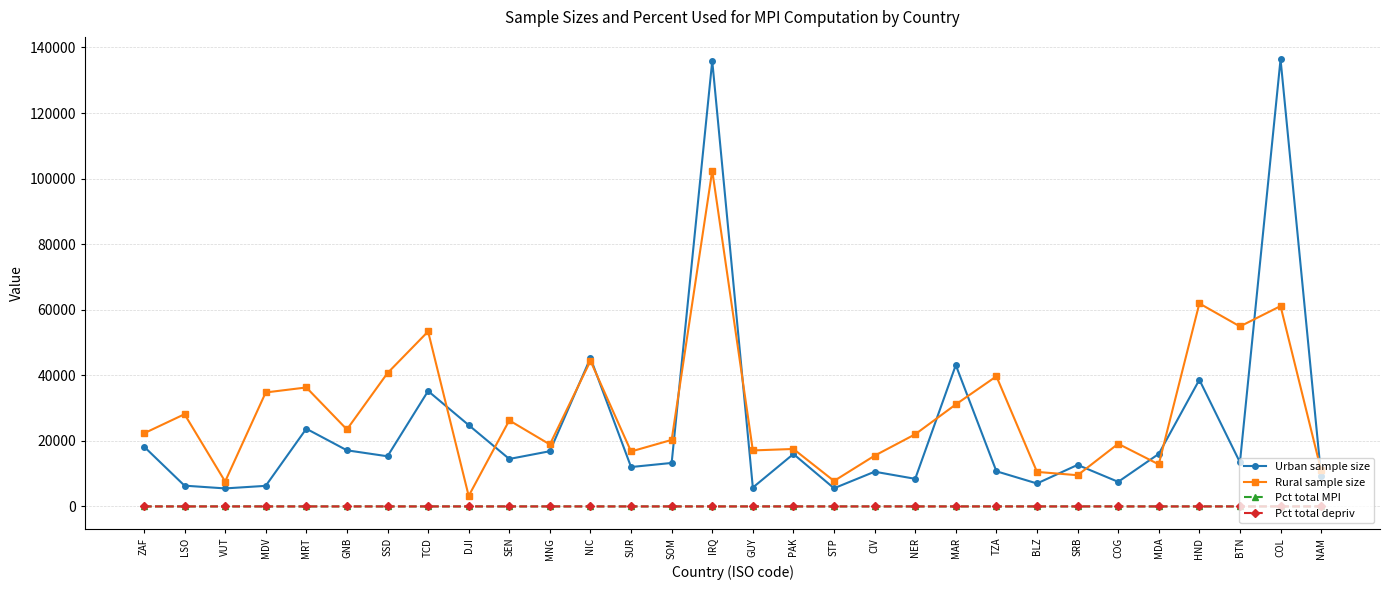

How many lines are shown in the chart?

4